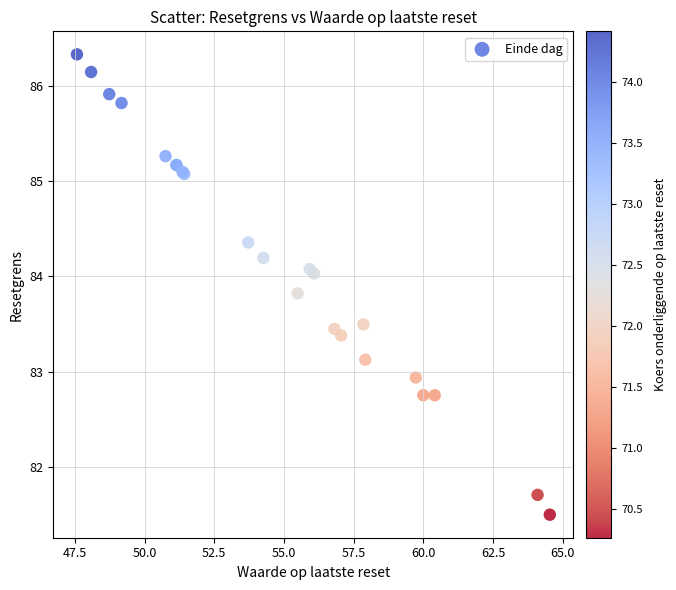

What Y value in the scatter plot is closest to 83?

82.9